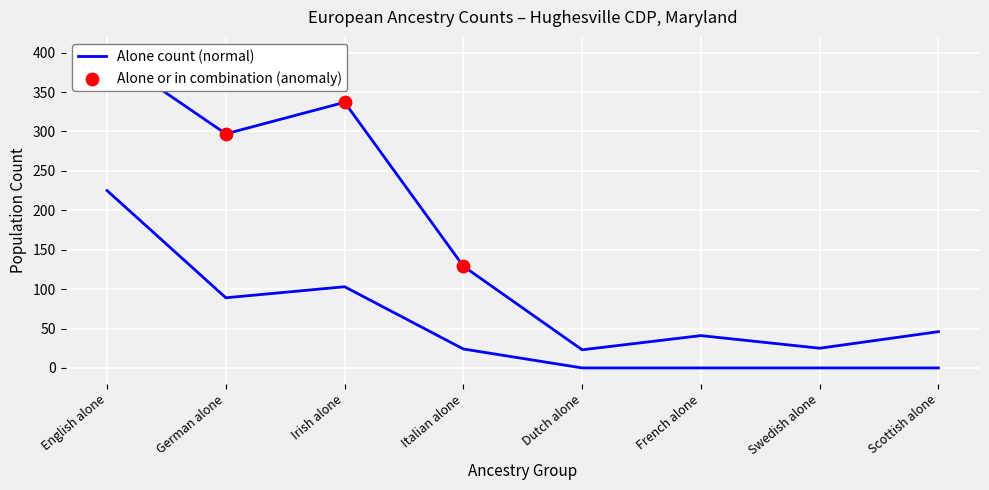

What are all the series names shown in the legend?

Alone count, Alone or in combination